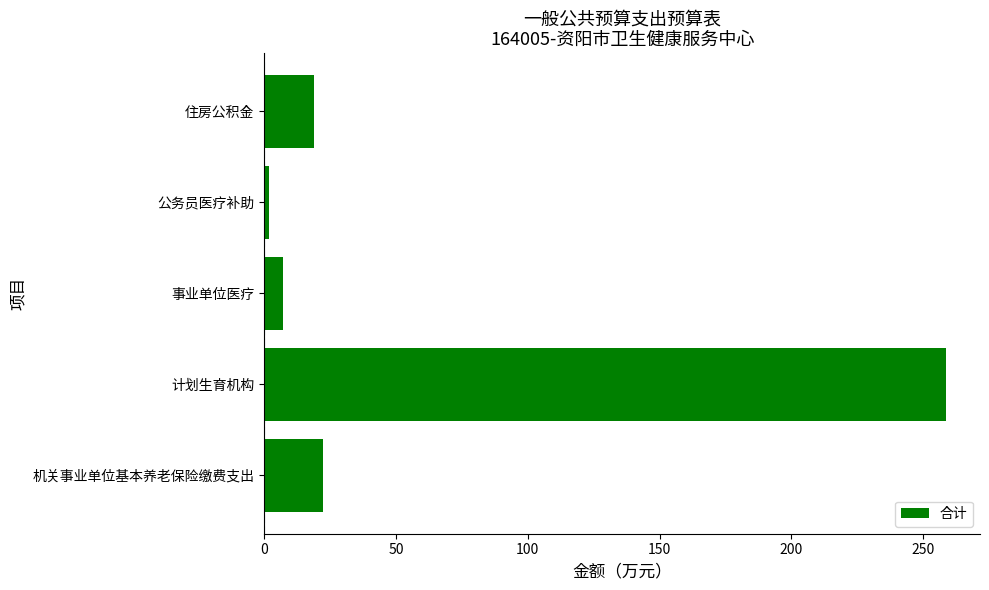

How many bars are there in total?

5